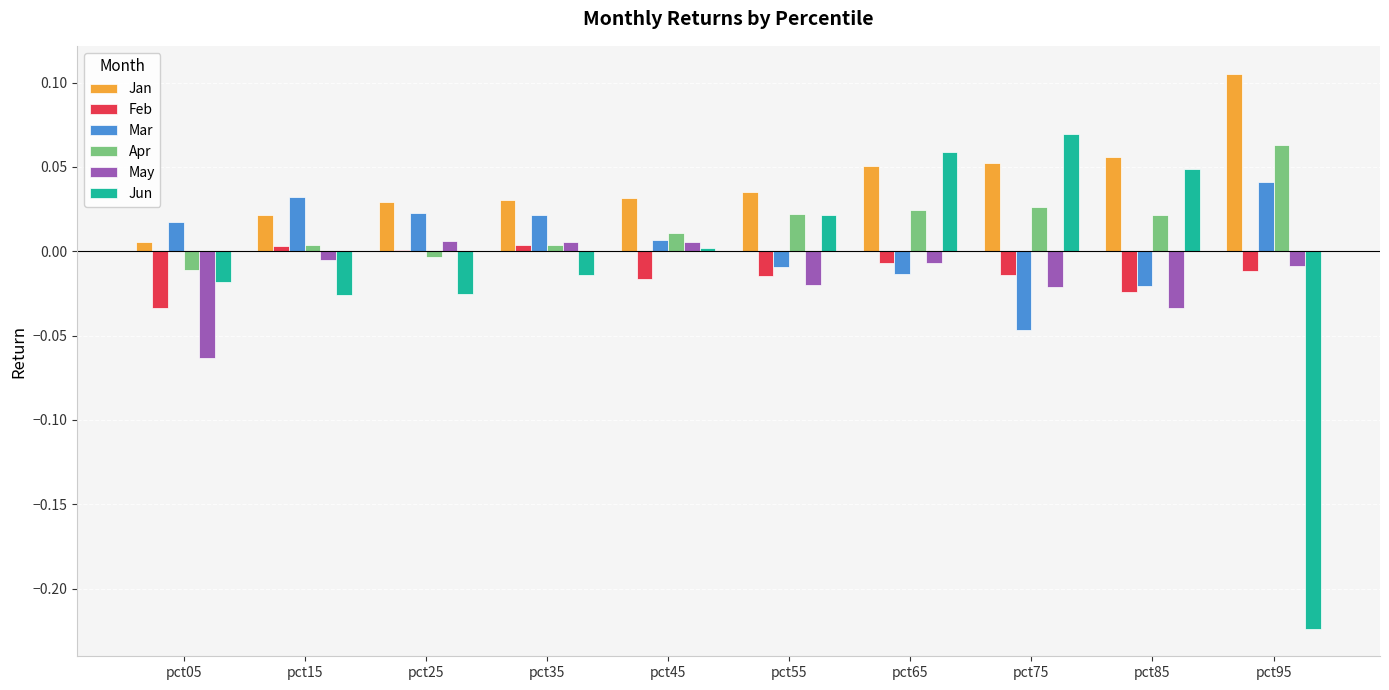

True or false: Feb has a value of -0.0 at pct95.

True